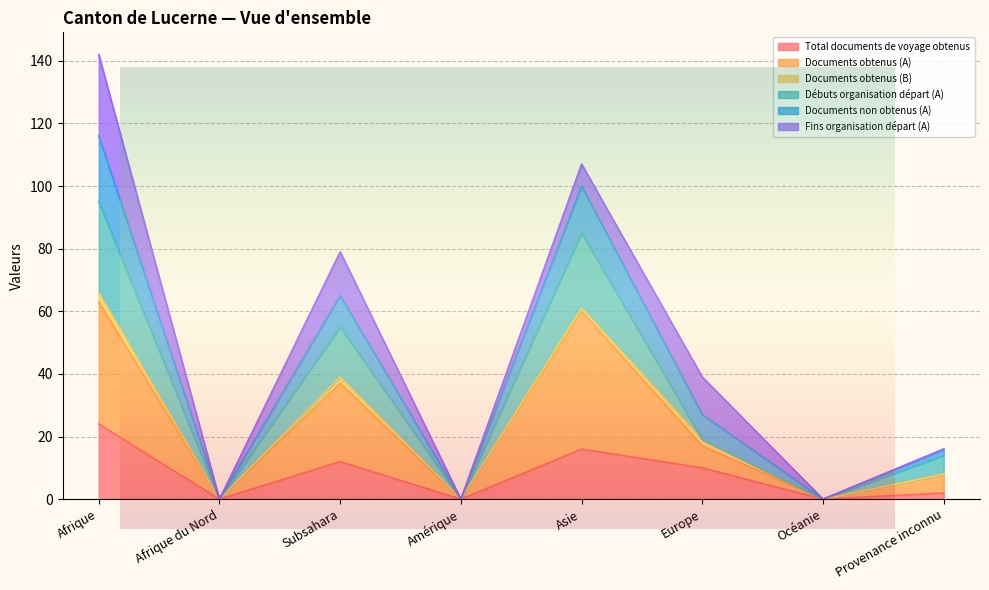

What is the highest value of the Total documents de voyage obtenus series?

24